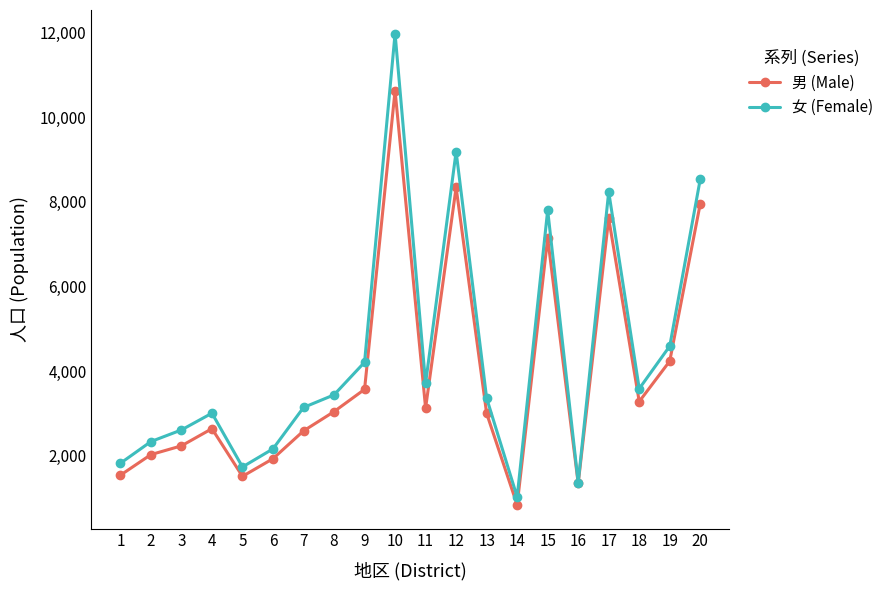

What is the difference between the highest and lowest values at 10?

1347